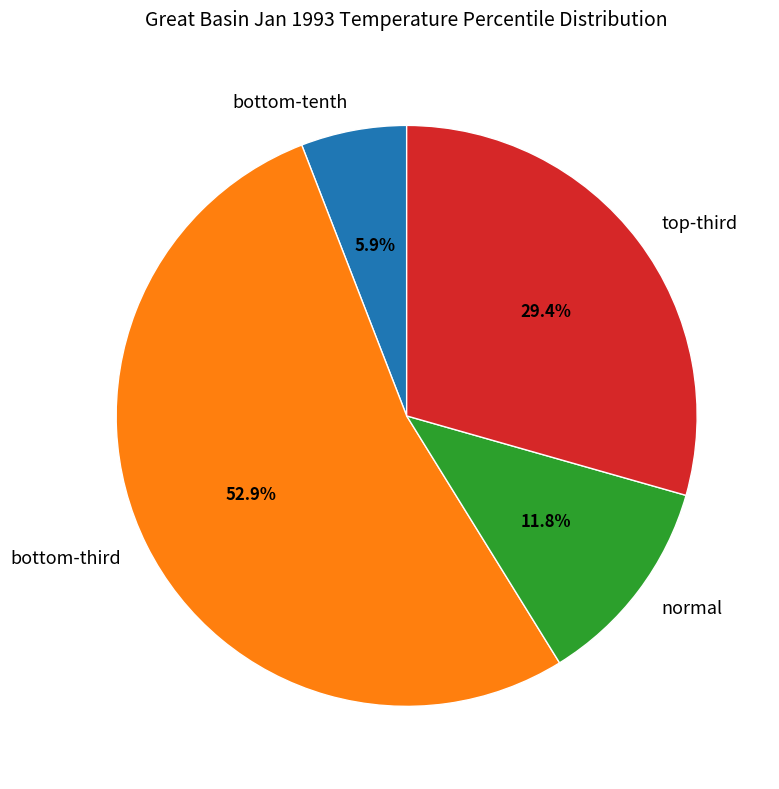

What is the largest slice in the pie chart?

bottom-third